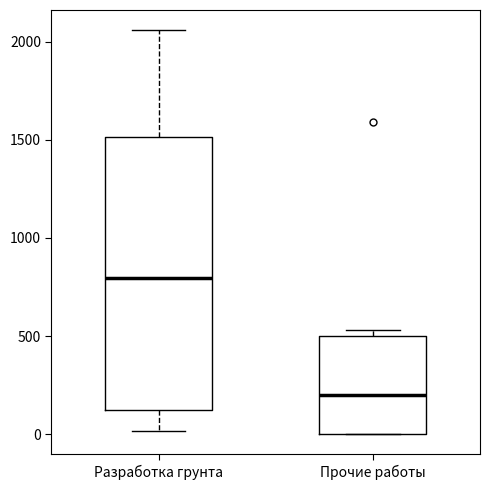

Reading left to right, transcribe this box plot: for each box, give where its median line is, the range the box spans, and where its two whiskers end, as read against the y-axis. The values are not printed on the chart, so give them approximately, as read against the axis.

Разработка грунта: median 800, box 150 to 1500, whiskers 0 to 2050
Прочие работы: median 200, box 0 to 500, whiskers 0 to 550